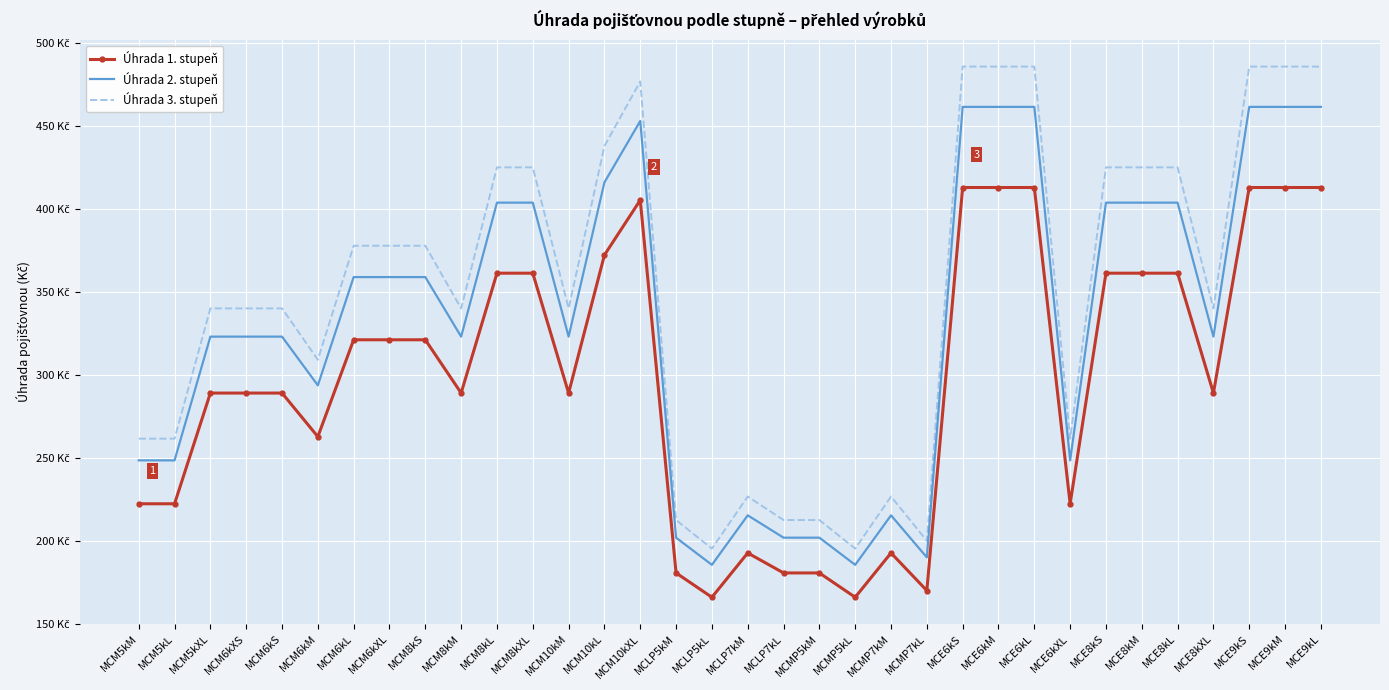

What is the highest value of the Úhrada 3. stupeň series?

485.6